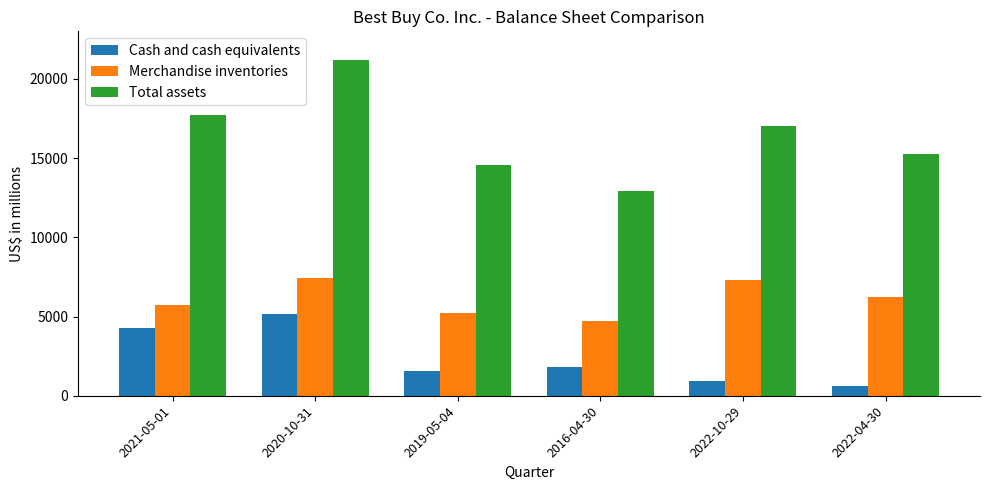

Reading left to right, extract all data points from this chart.

Cash and cash equivalents: 2021-05-01=4278	2020-10-31=5136	2019-05-04=1561	2016-04-30=1845	2022-10-29=932	2022-04-30=640
Merchandise inventories: 2021-05-01=5721	2020-10-31=7459	2019-05-04=5195	2016-04-30=4719	2022-10-29=7294	2022-04-30=6258
Total assets: 2021-05-01=17705	2020-10-31=21202	2019-05-04=14550	2016-04-30=12901	2022-10-29=17021	2022-04-30=15251